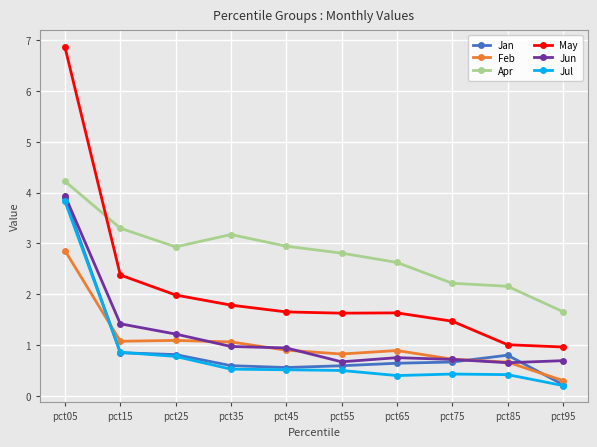

The Jul series shows 0.2 at pct95. True or false?

True